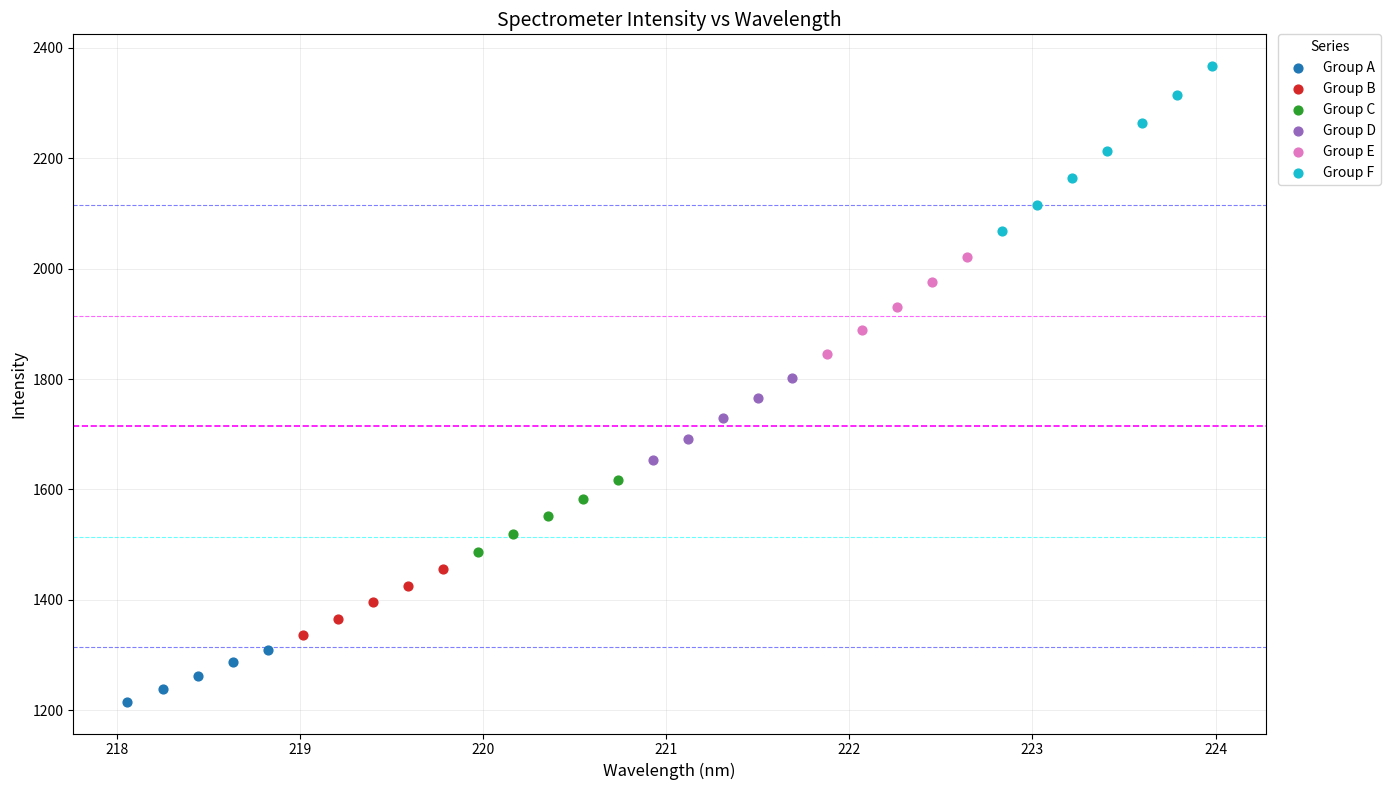

Which series reaches the maximum Y coordinate?

Group F